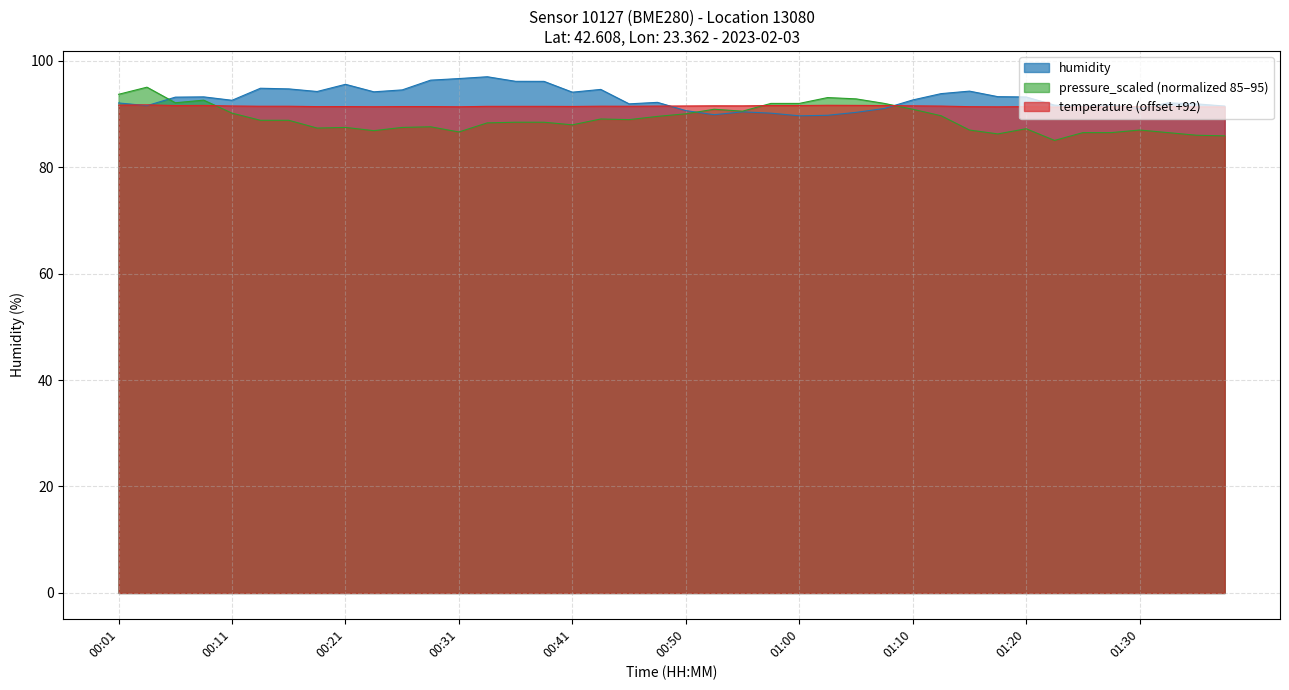

In temperature, how many points are higher than both neighbors (excluding endpoints)?

8